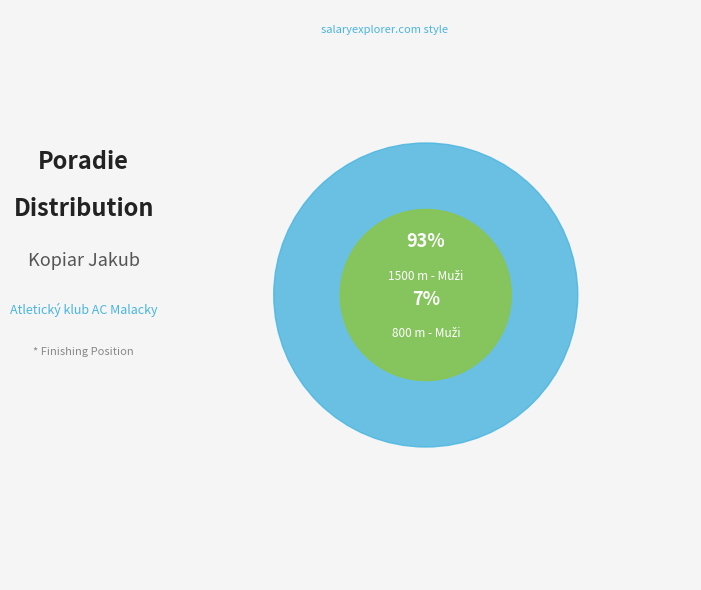

Rank the categories by value from lowest to highest.

800 m - Muži, 1500 m - Muži